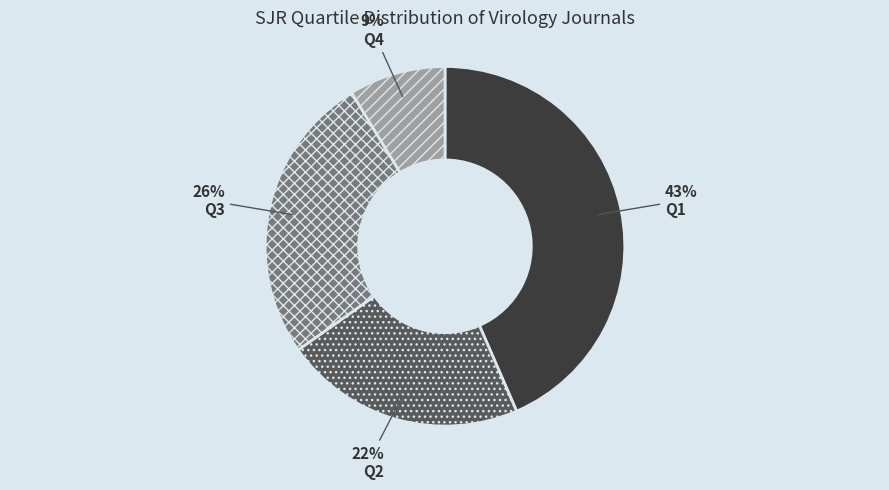

What percentage is the Q1 slice, to the nearest percent?

43%